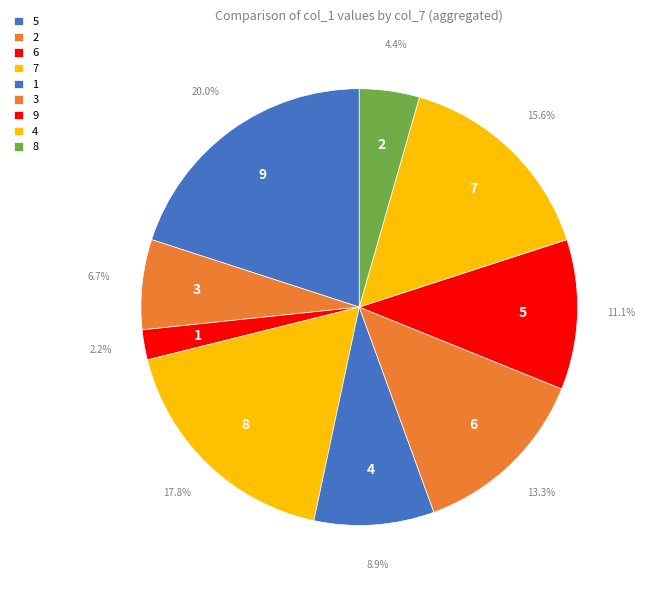

How many segments does this pie chart have?

9